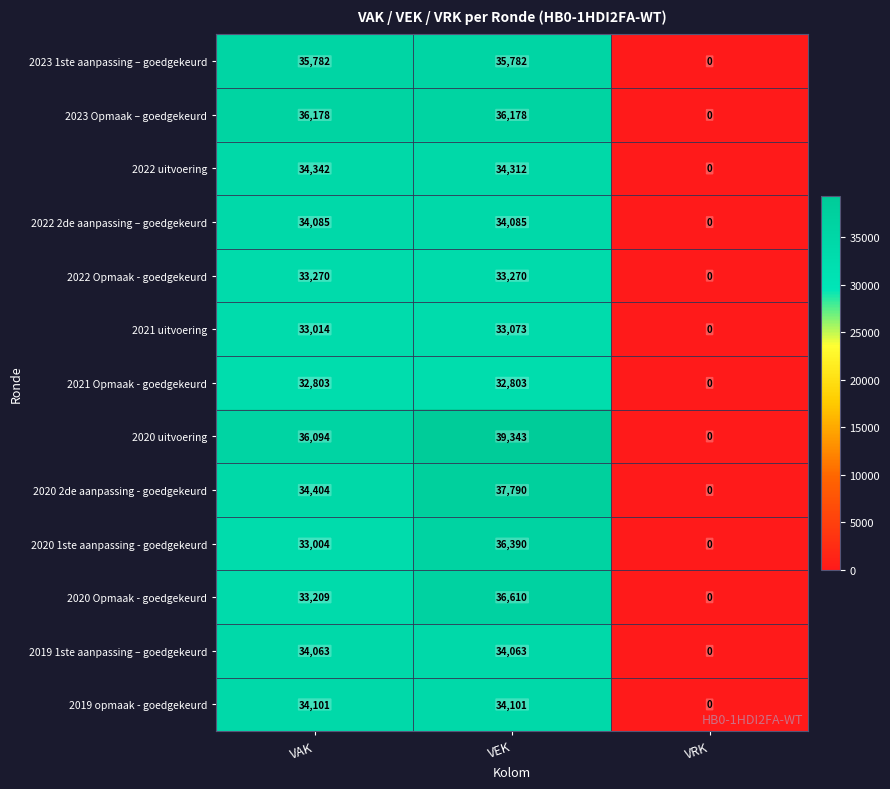

How many data points does each series have?

3